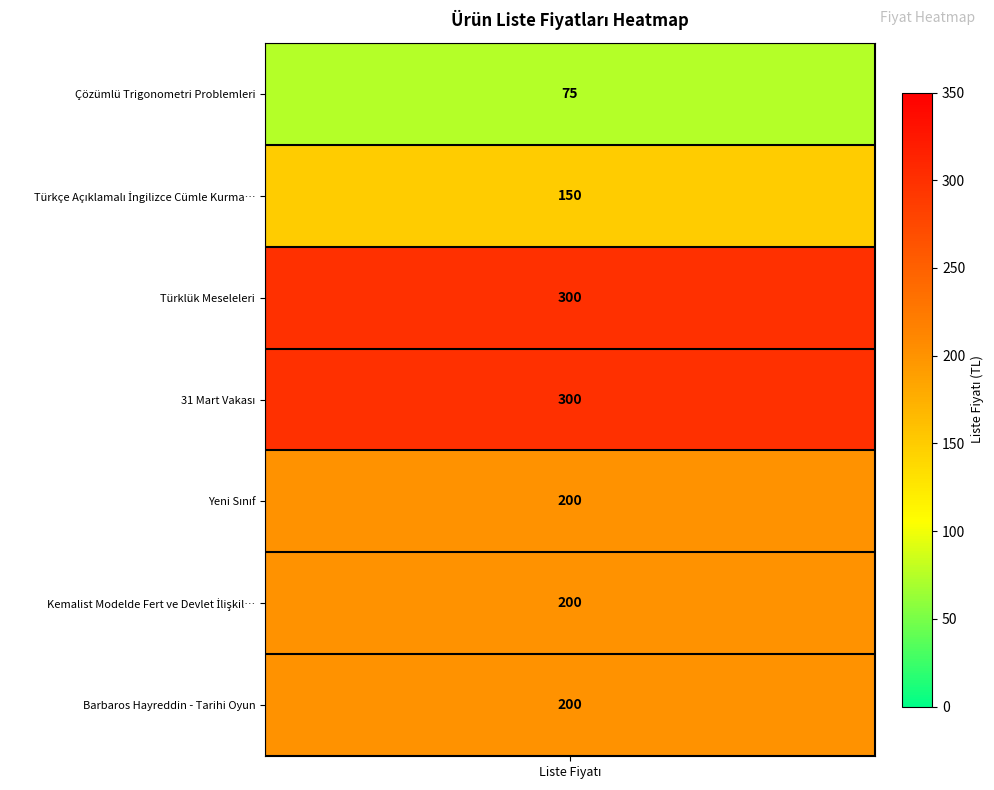

Reading right to left, transcribe all the data shown in this chart.

6=200	5=200	4=200	3=300	2=300	1=150	0=75